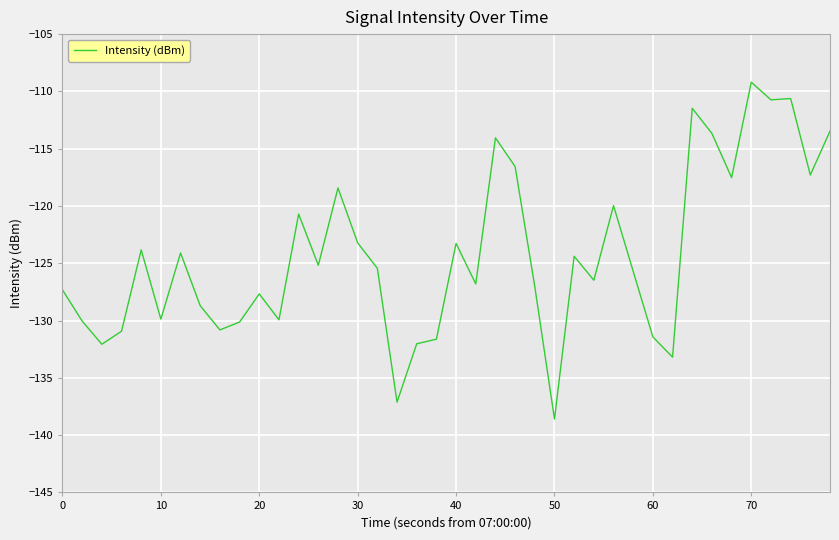

How many lines are shown in the chart?

1